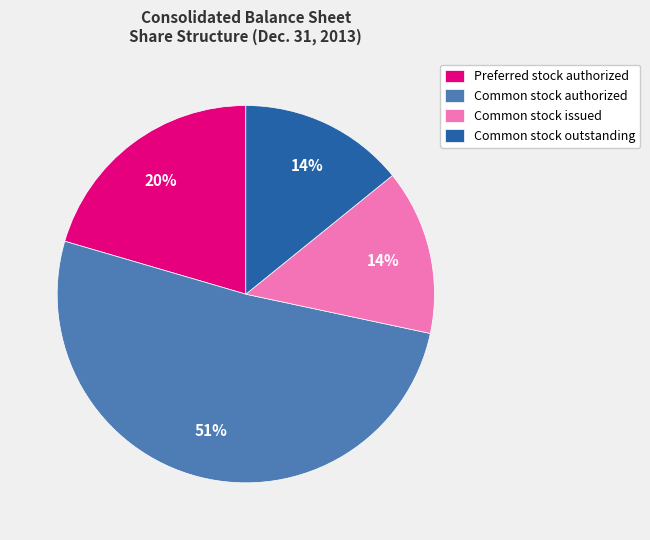

Is there a majority slice in this chart?

Yes